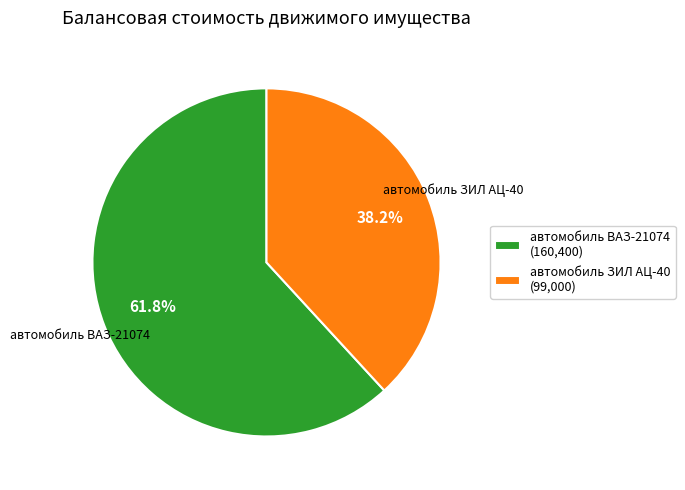

Do автомобиль ВАЗ-21074 and автомобиль ЗИЛ АЦ-40 together represent more than half of the pie?

Yes